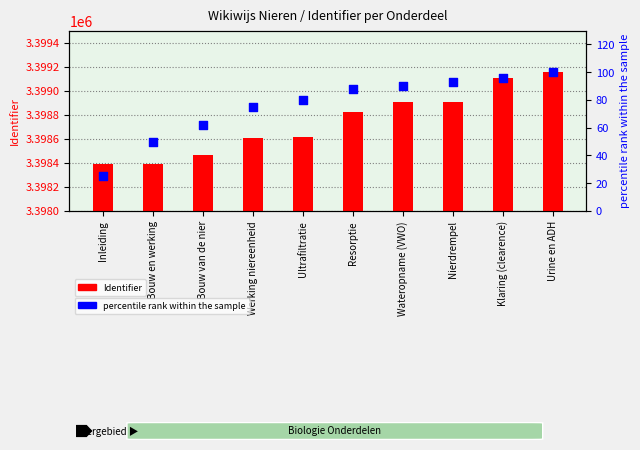

Which series contains the lowest Y value?

percentile rank within the sample